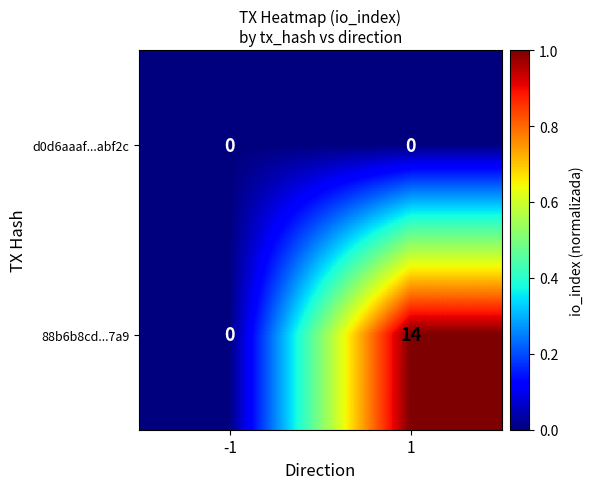

List the series in order of their overall mean, lowest first.

d0d6aaaf...abf2c, 88b6b8cd...7a9